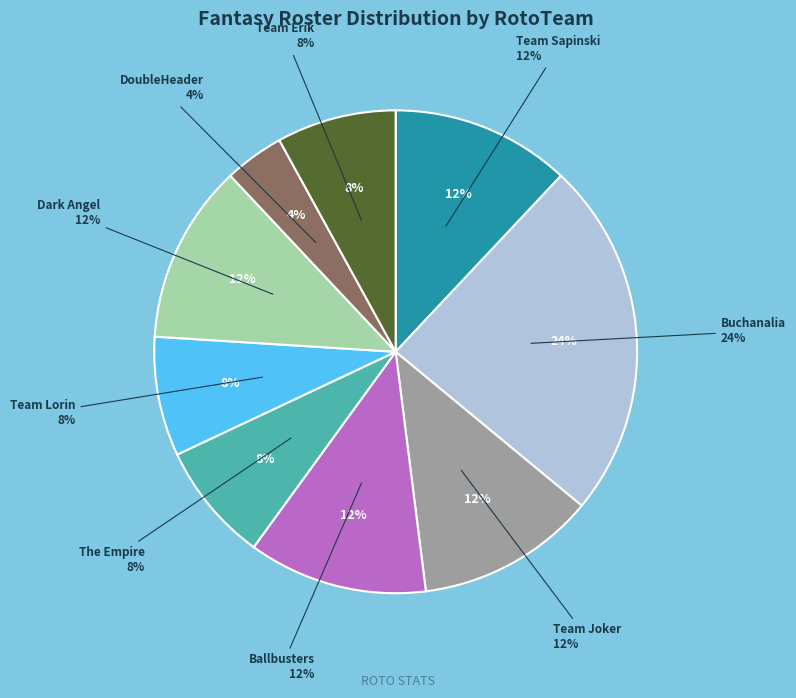

To the nearest percent, what percentage of the pie is The Empire?

8%